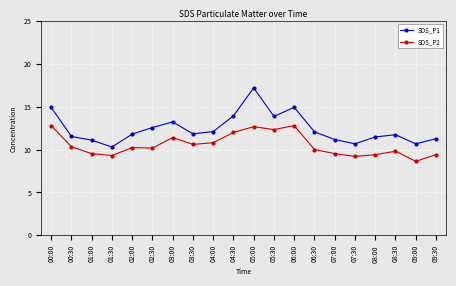

The value of SDS_P1 at 03:00 is 6.6. True or false?

False